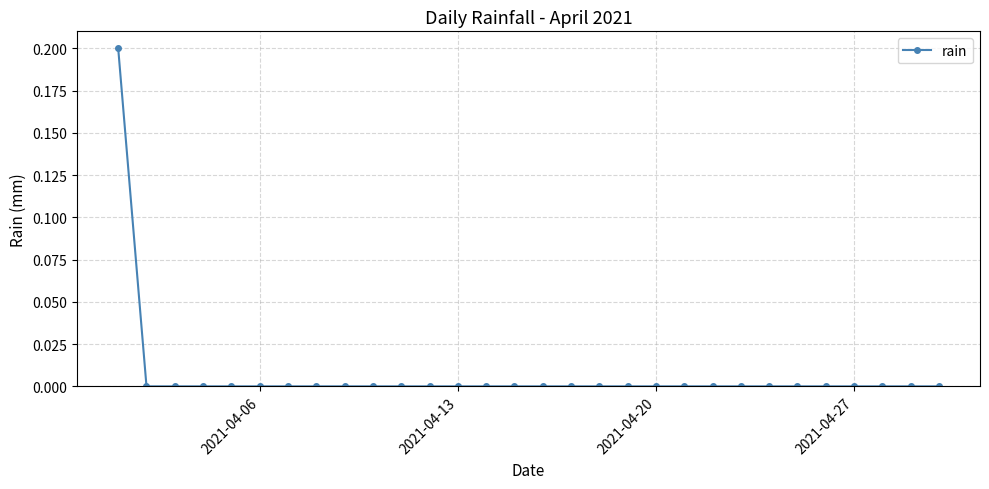

How many lines are shown in the chart?

1